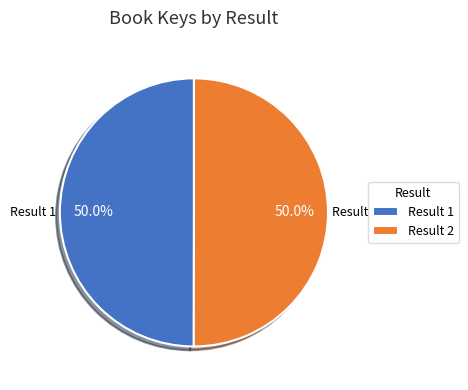

What portion of the pie excludes Result 1?

50.0%